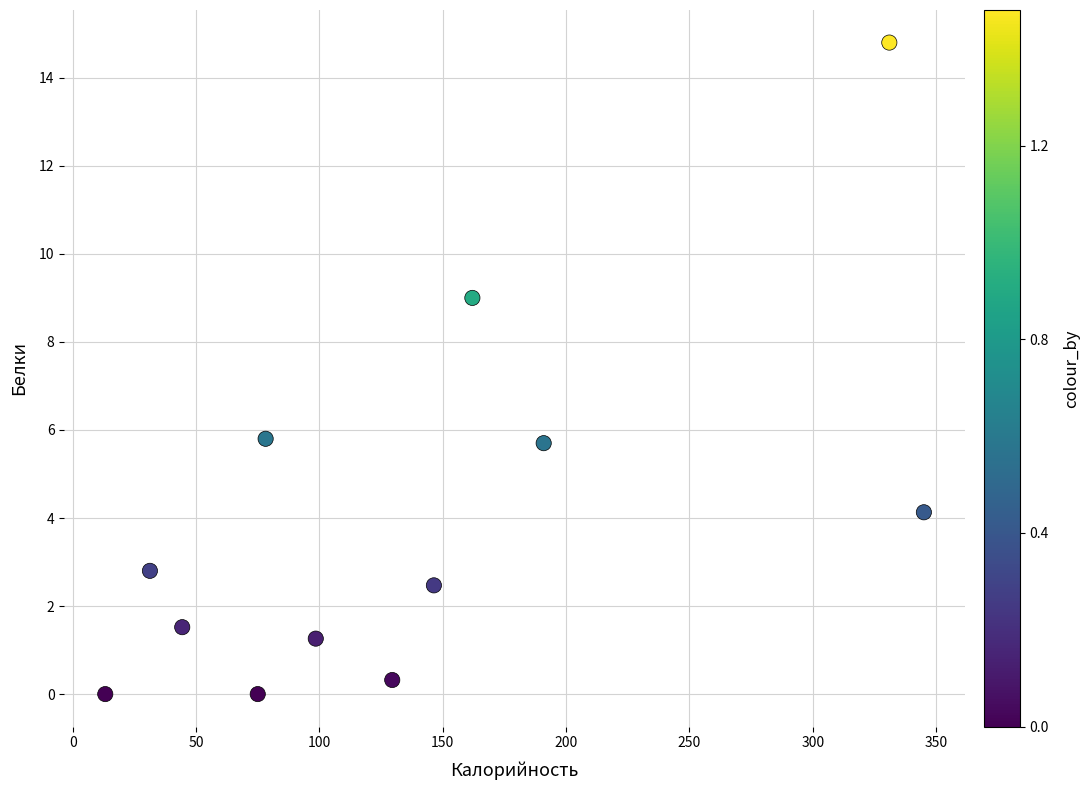

What is the average X value?

137.1